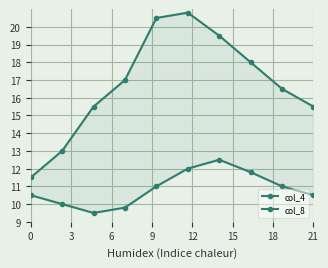

At how many categories does at least one series exceed 13?

8